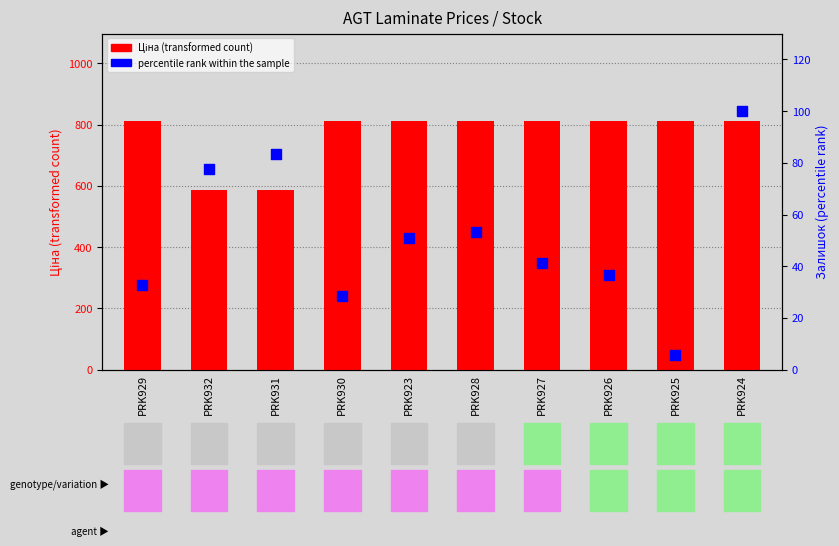

Which series has the largest total across all categories?

Ціна (transformed count)